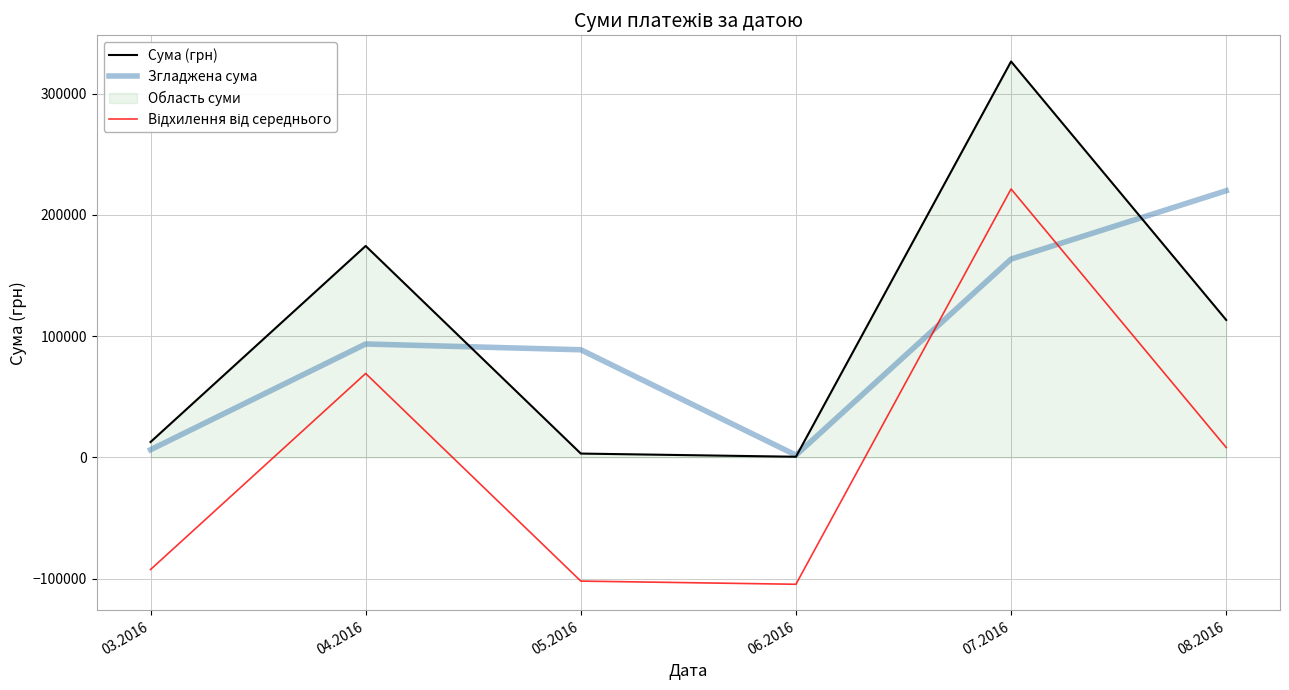

Reading left to right, transcribe all the data shown in this chart.

Сума (грн): 03.2016=12746.9	04.2016=174434.8	05.2016=3225.4	06.2016=600.0	07.2016=326572.3	08.2016=113398.5
Згладжена сума: 03.2016=6373.4	04.2016=93590.8	05.2016=88830.1	06.2016=1912.7	07.2016=163586.2	08.2016=219985.4
Відхилення від середнього: 03.2016=-92416.1	04.2016=69271.8	05.2016=-101937.6	06.2016=-104563.0	07.2016=221409.3	08.2016=8235.6